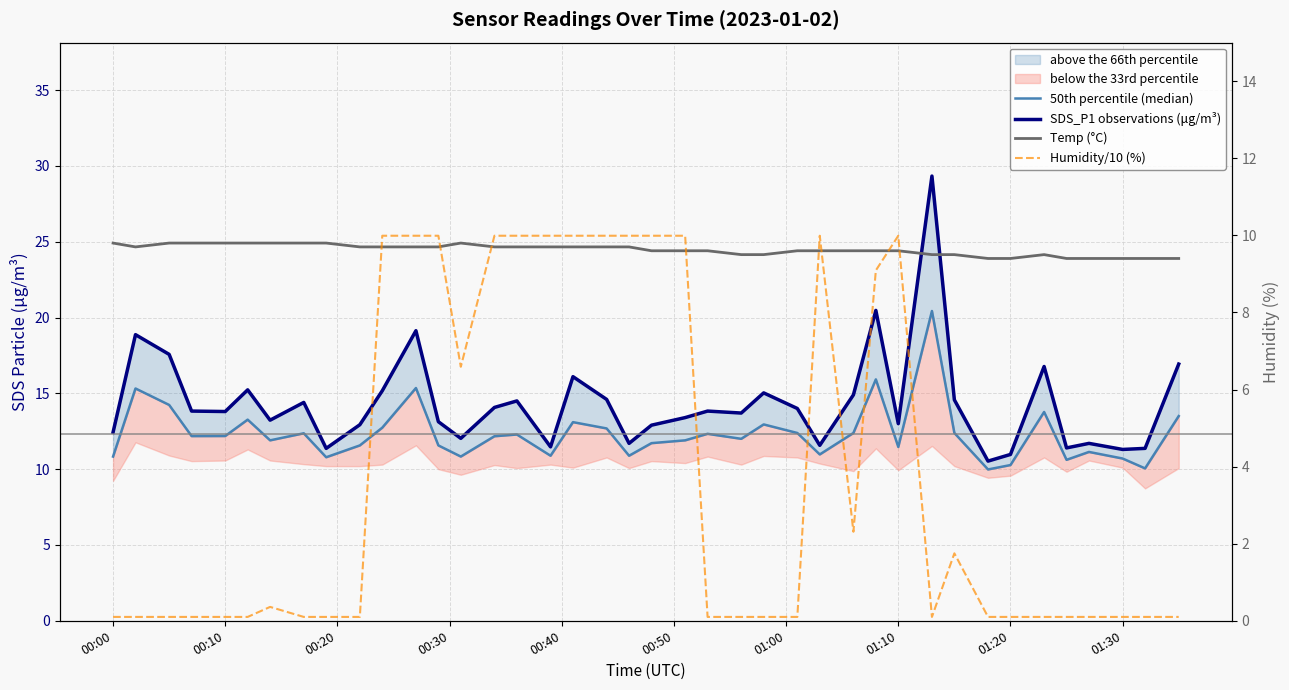

What is the difference between the second highest and second lowest values in the 50th percentile (median) series?

5.9